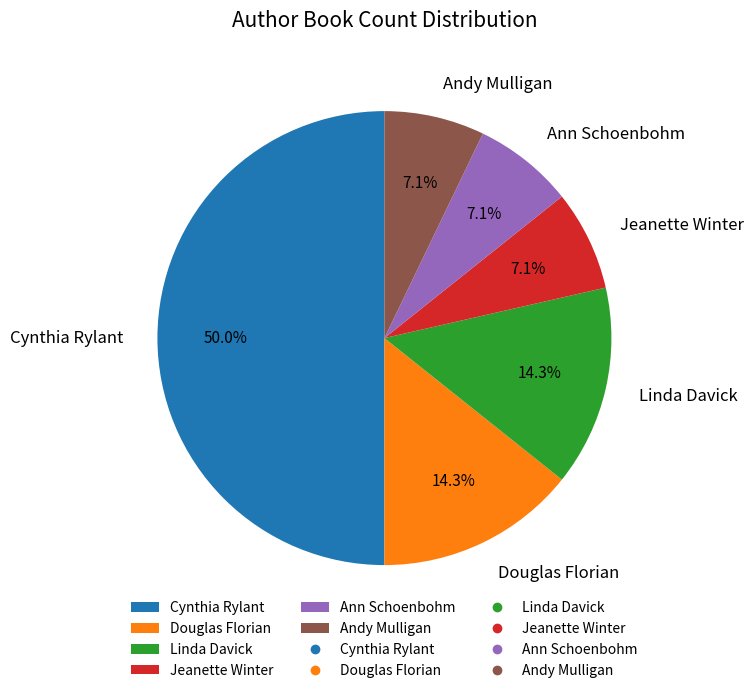

Does Ann Schoenbohm account for over 50% of the chart?

No